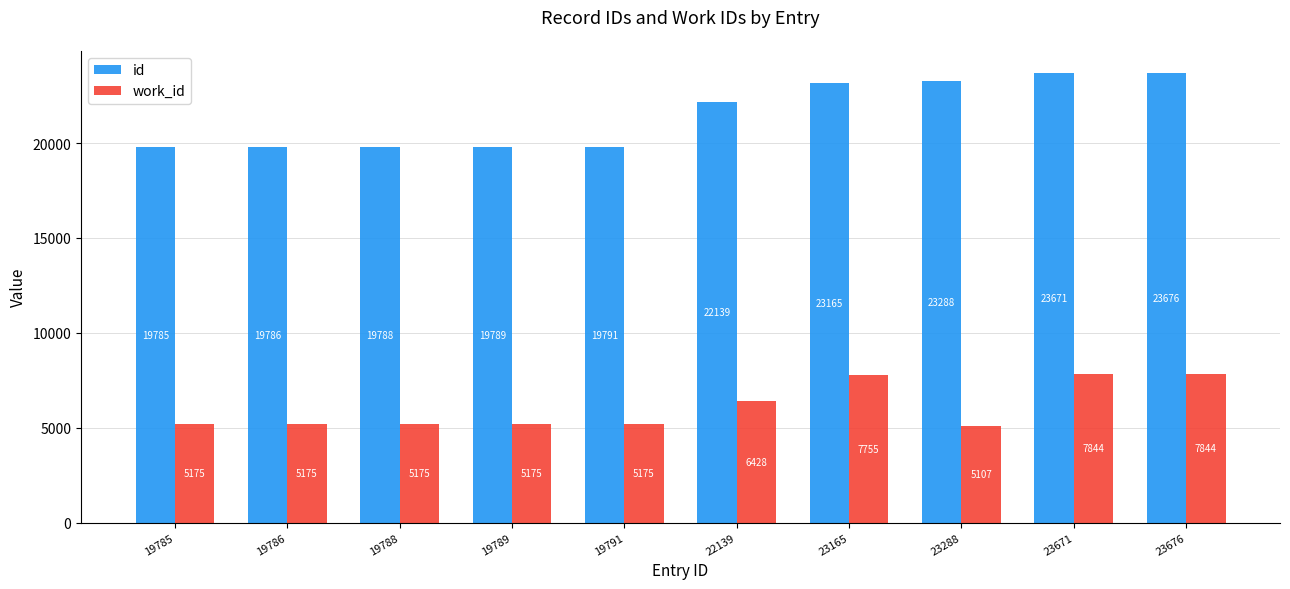

What is the spread (max minus min) of values at 23288?

18181